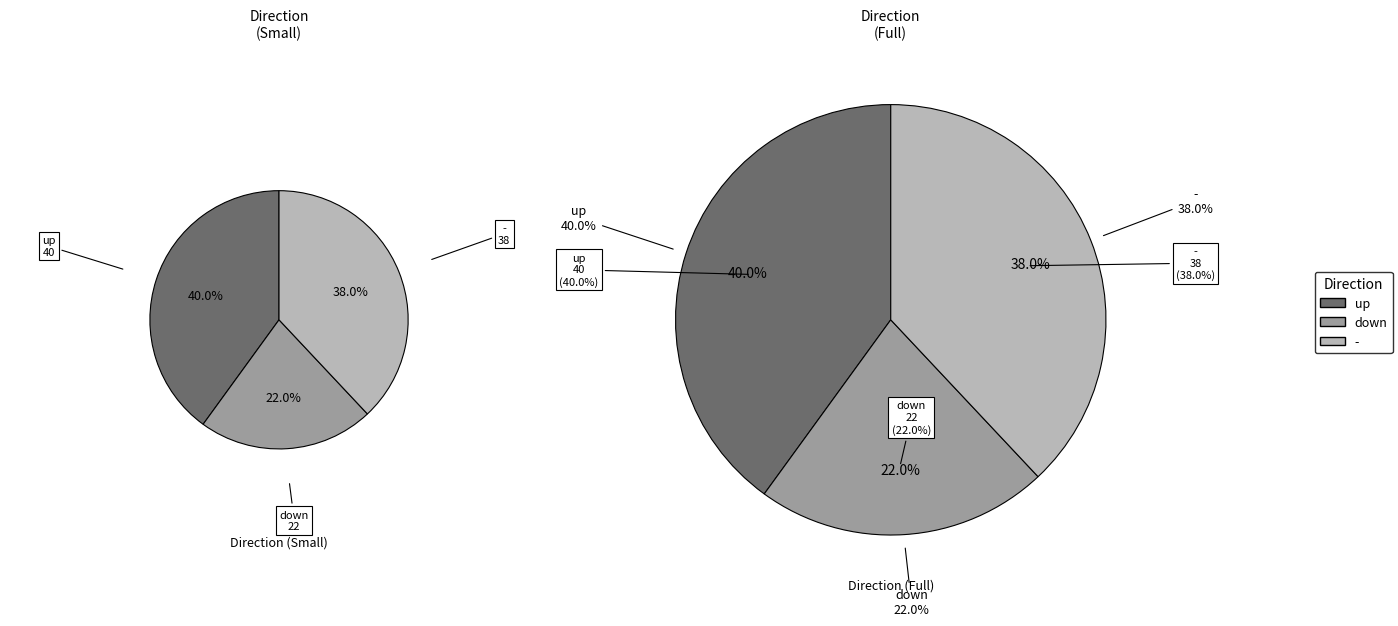

Is up the majority of the pie?

No